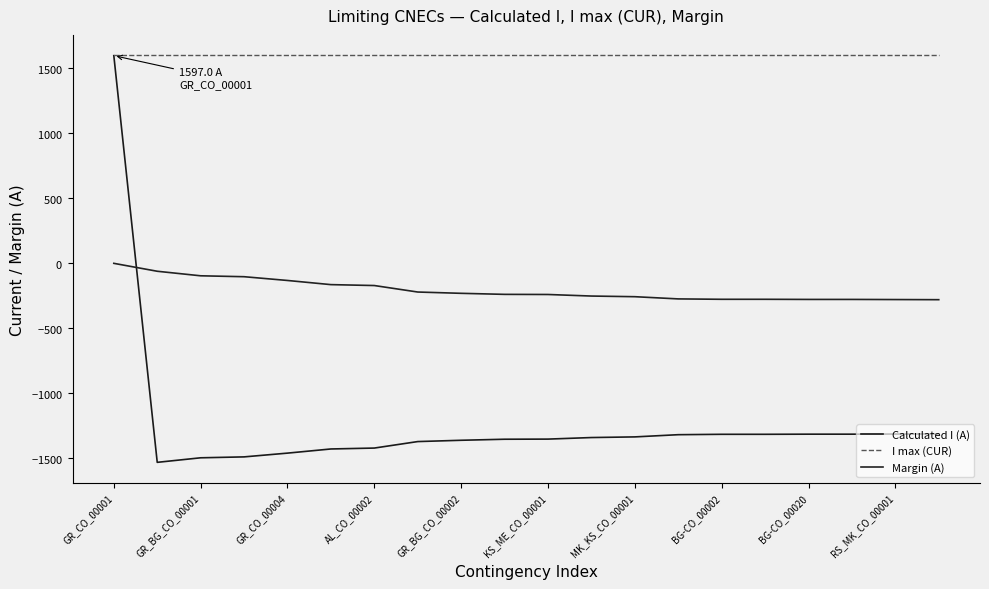

Which series has the largest range (max minus min)?

Calculated I (A)